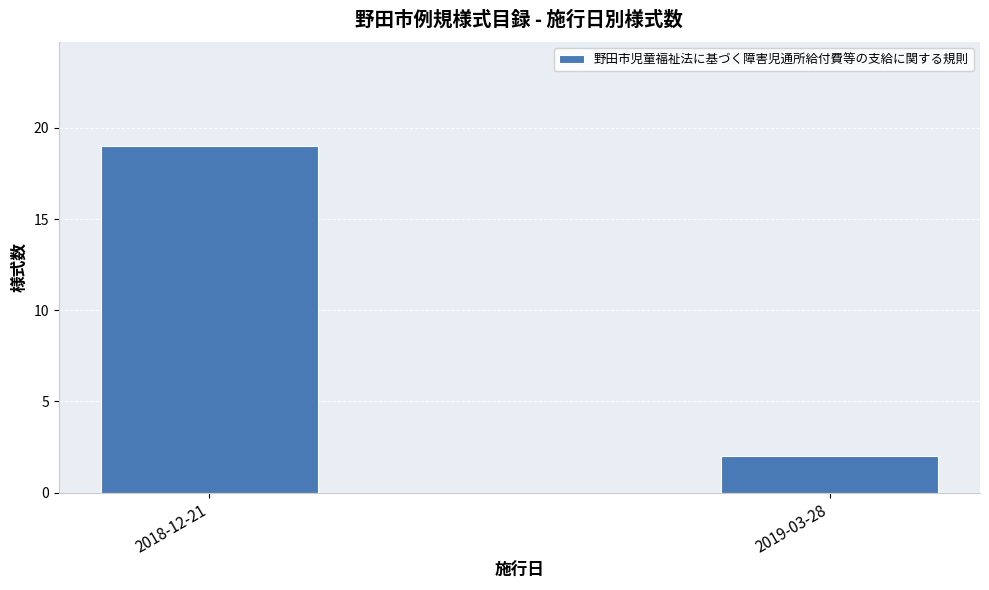

What is the change in value from 2018-12-21 to 2019-03-28?

-17